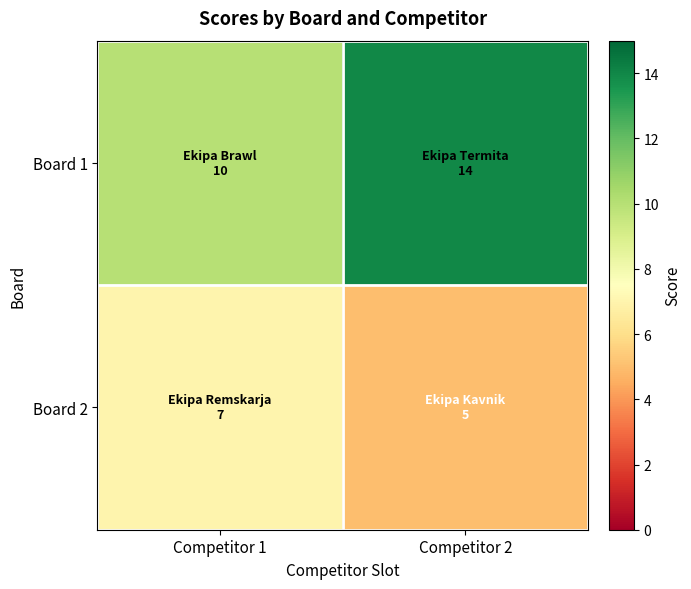

Which category has the highest value across all series?

Competitor 2